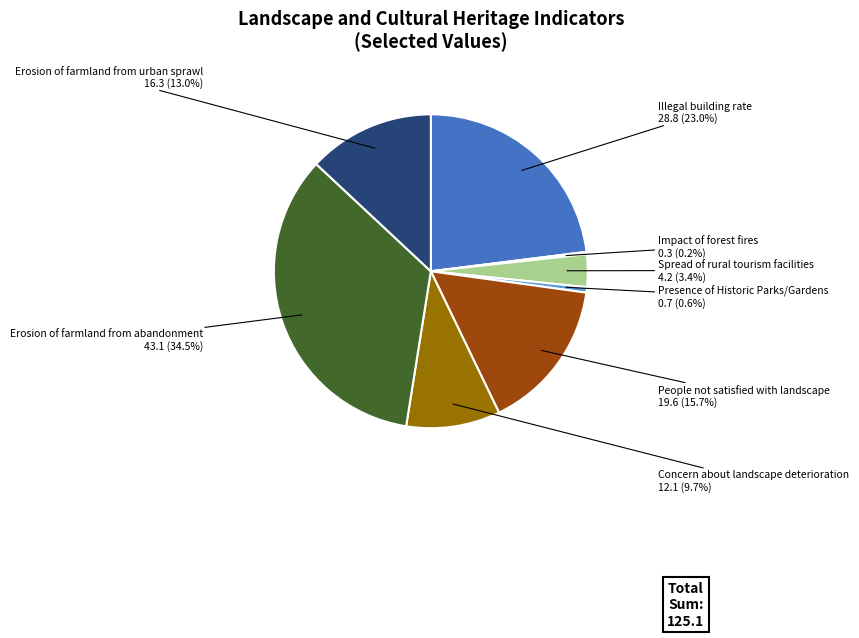

What is the largest slice in the pie chart?

Erosion of farmland from abandonment